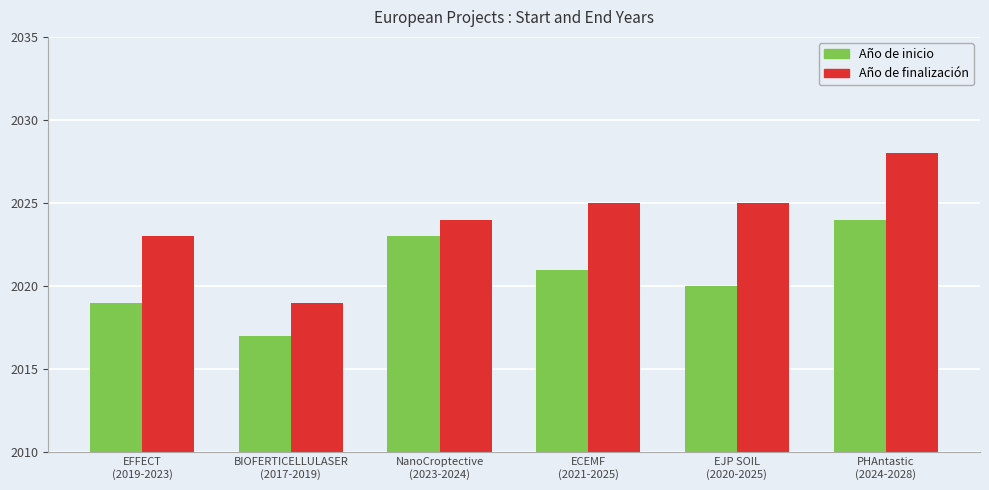

What is the sum of all Año de inicio values?

12124